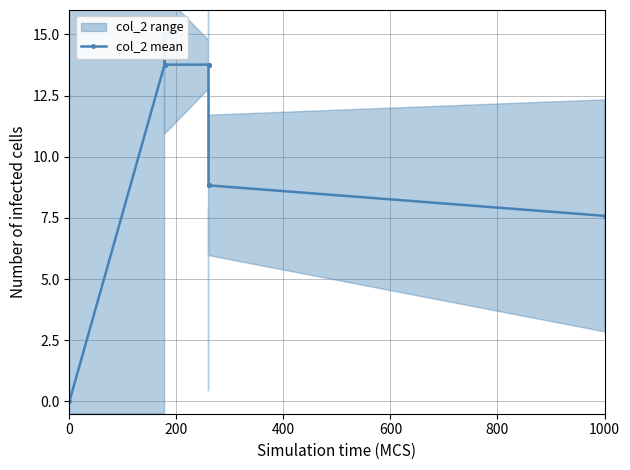

True or false: the data has more than 0 interior local peaks.

True